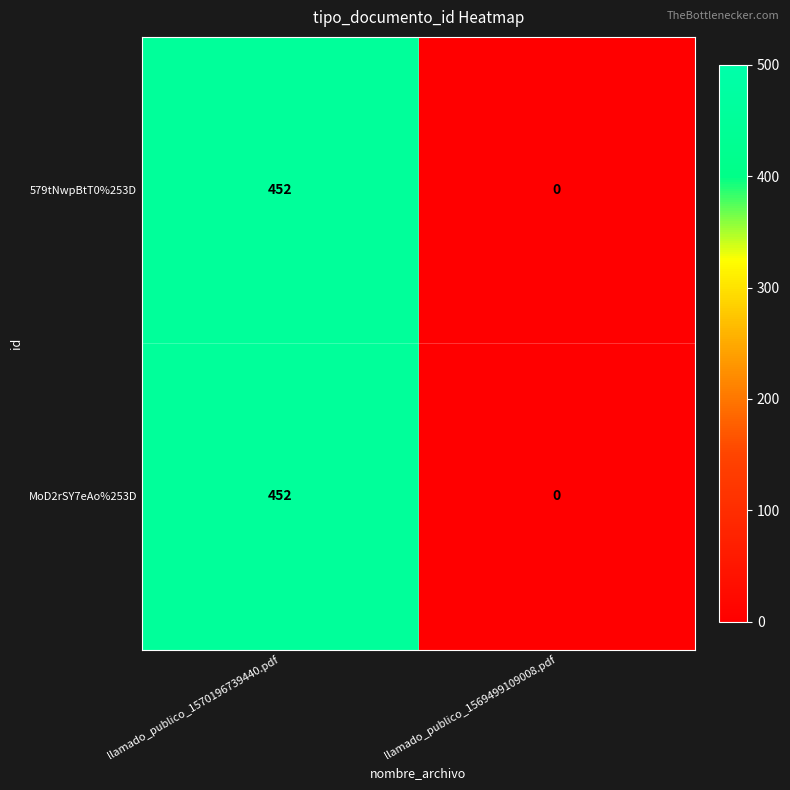

Reading left to right, list all the values displayed in this chart.

579tNwpBtT0%253D: llamado_publico_1570196739440.pdf=452	llamado_publico_1569499109008.pdf=0
MoD2rSY7eAo%253D: llamado_publico_1570196739440.pdf=452	llamado_publico_1569499109008.pdf=0